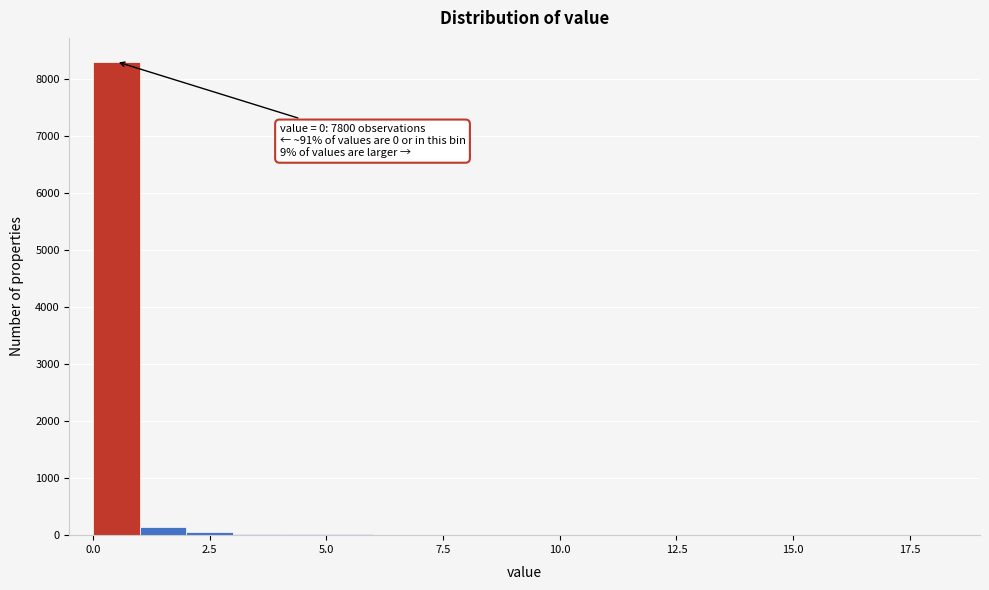

Read against the x-axis, roughly where is the centre of the tallest bar?

0.5